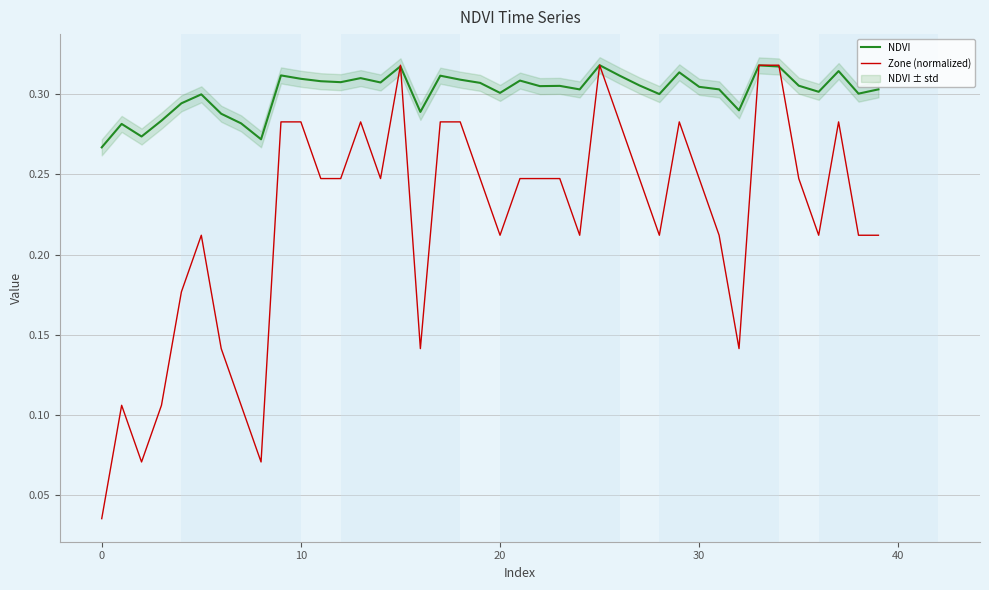

Rank the series by their maximum value, from lowest to highest.

NDVI, Zone (normalized)